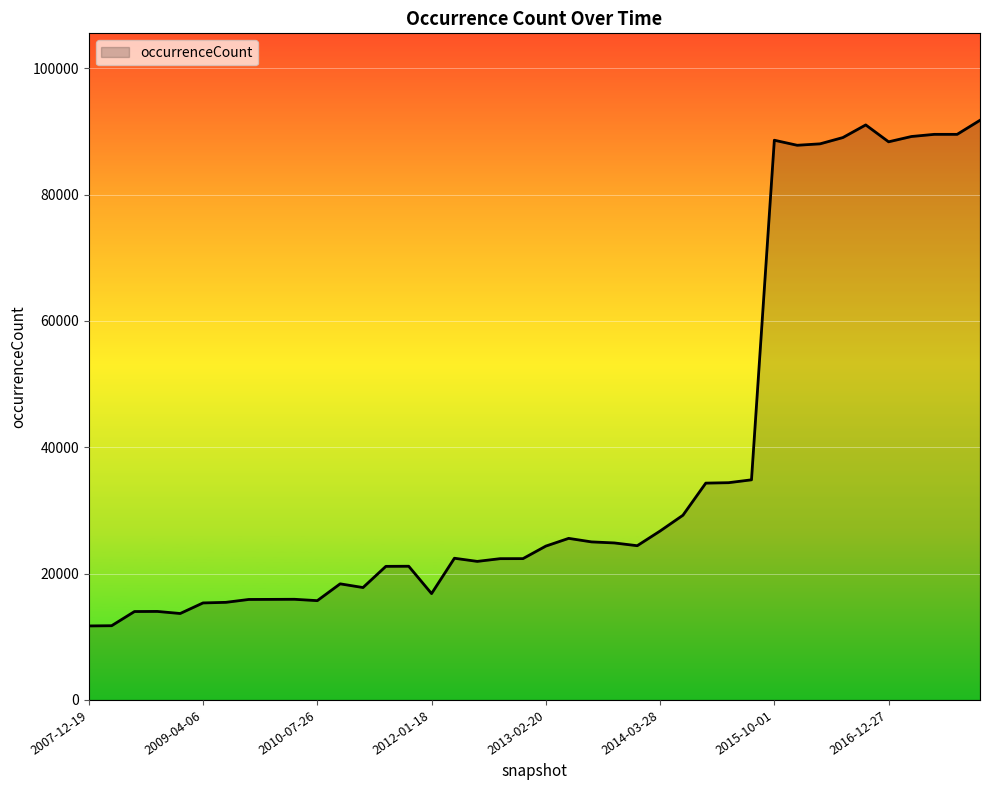

What is the difference between the maximum and minimum values?

80048